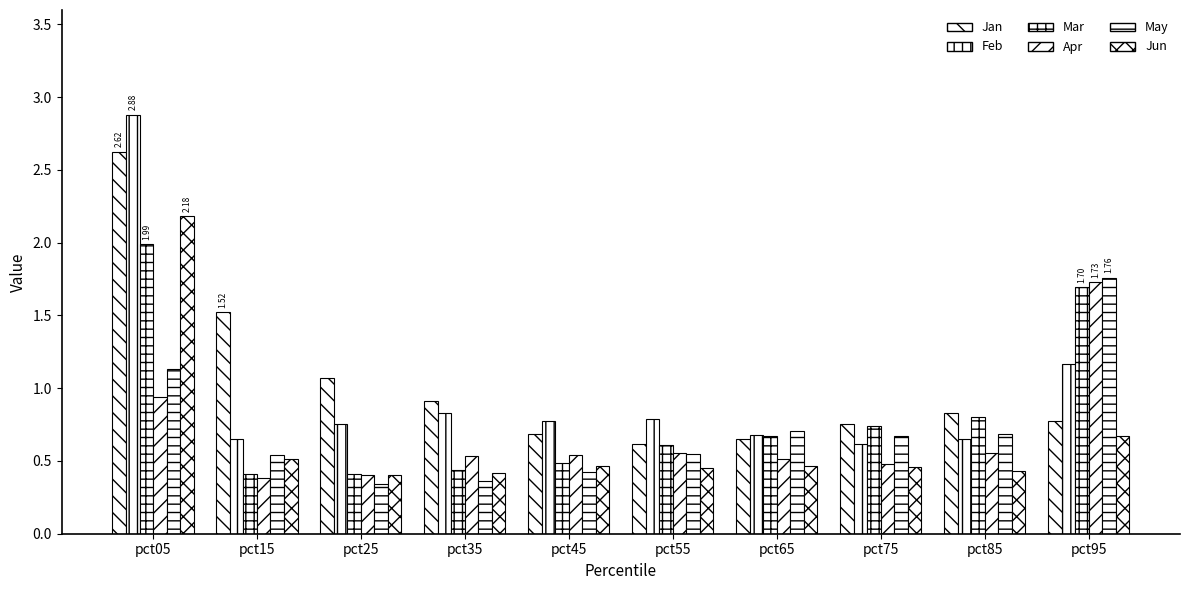

At which label is Feb closest to 1?

pct95